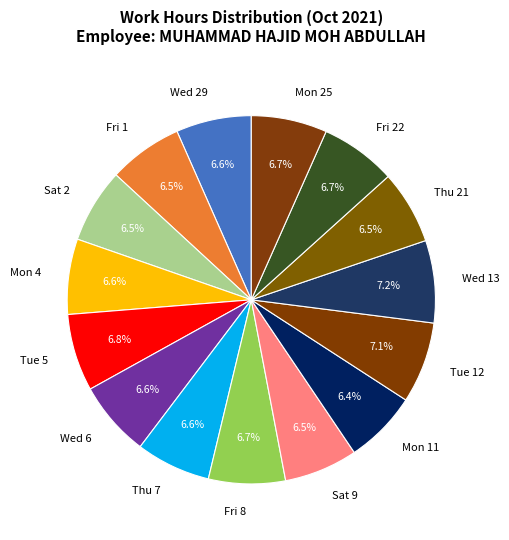

What portion of the pie excludes Wed 6?

93.4%